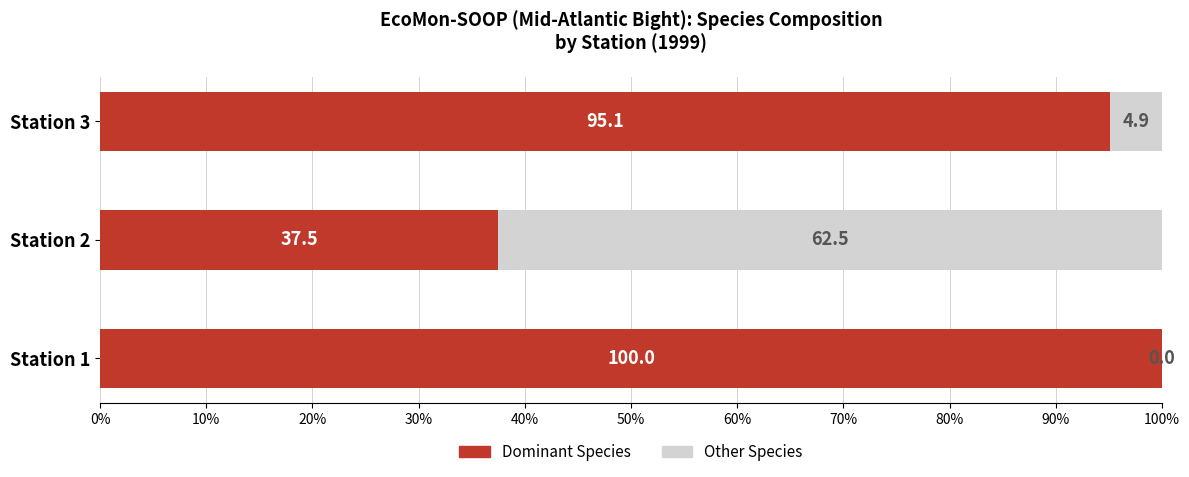

Is it true that Dominant Species equals 168.6 at Station 3?

False